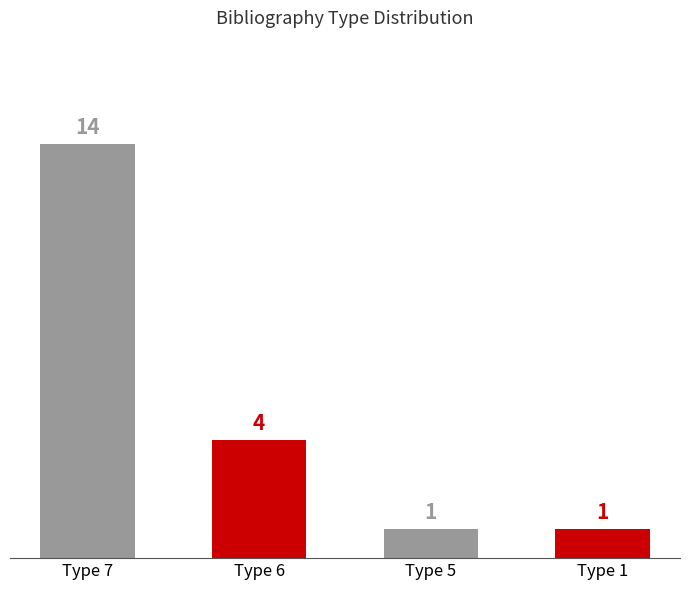

What is the maximum value shown in the chart?

14